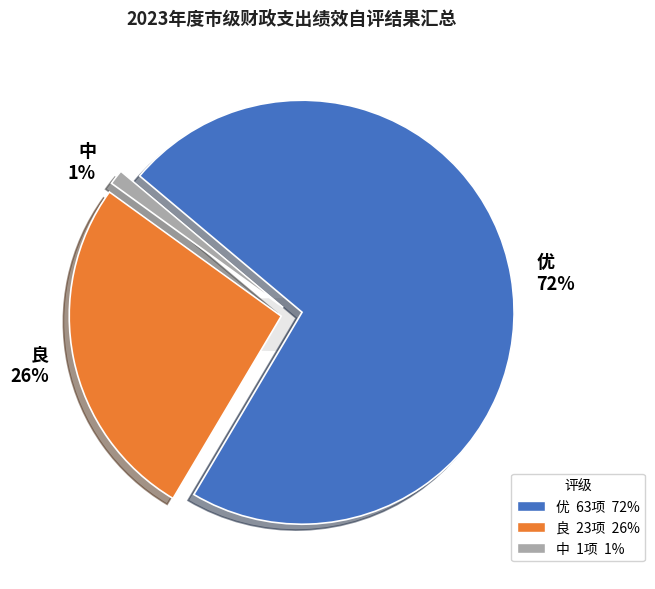

What is the change in value from 优 to 良?

-40